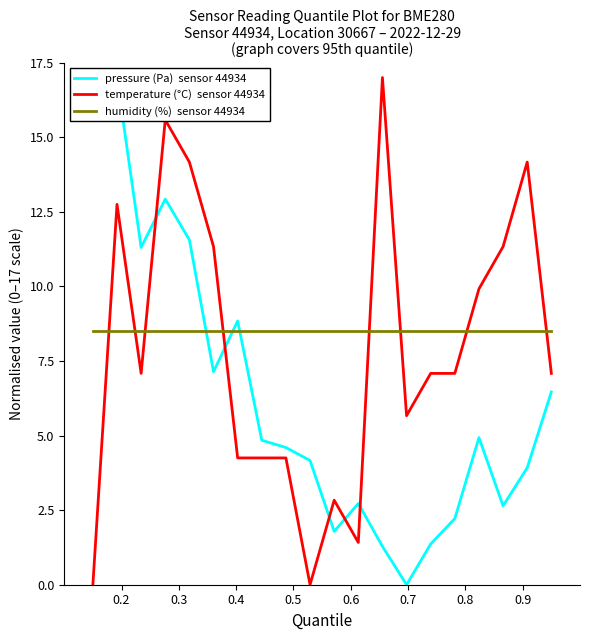

Is the value of humidity (%)  sensor 44934 at 18 greater than the value of pressure (Pa)  sensor 44934 at 17?

Yes